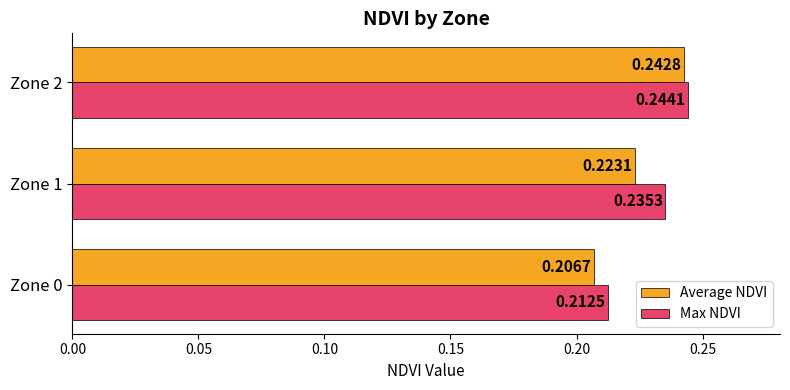

At which category is the sum across all series the highest?

Zone 2